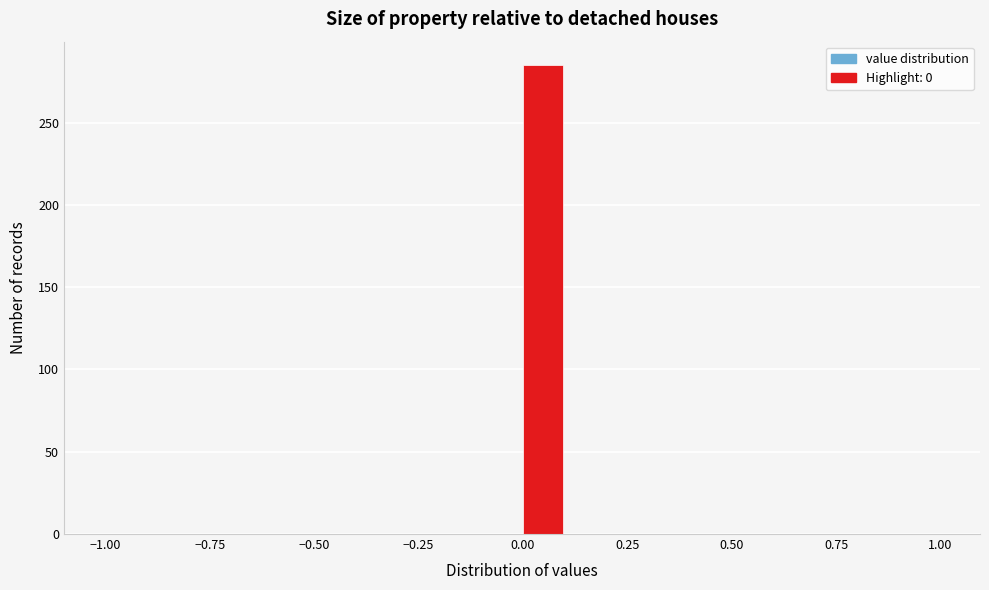

Read against the x-axis, roughly where is the centre of the tallest bar?

0.05